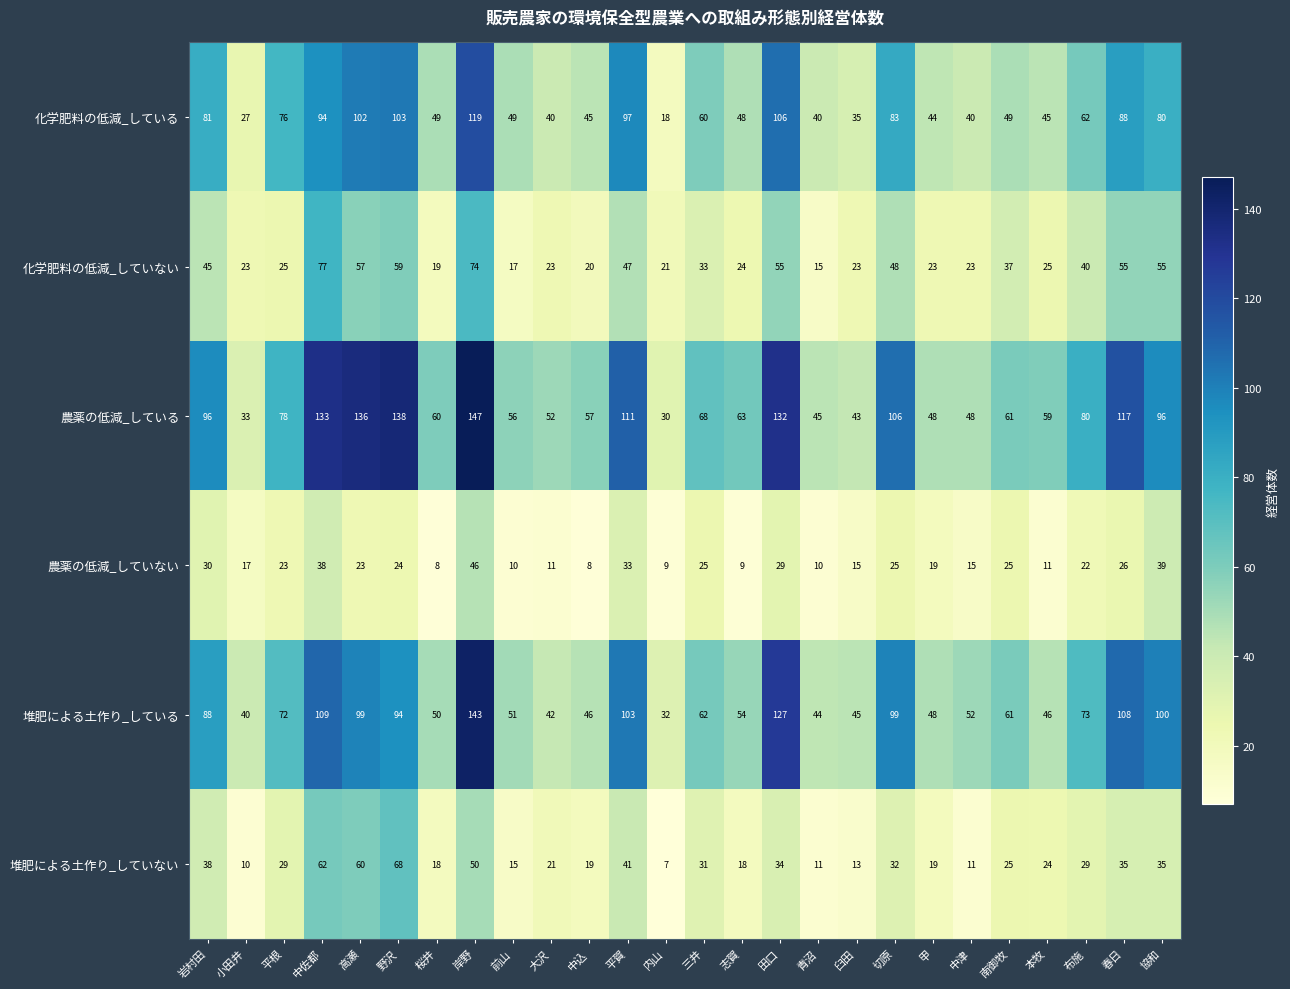

At 前山, list the series in order from largest to smallest.

農薬の低減_している, 堆肥による土作り_している, 化学肥料の低減_している, 化学肥料の低減_していない, 堆肥による土作り_していない, 農薬の低減_していない